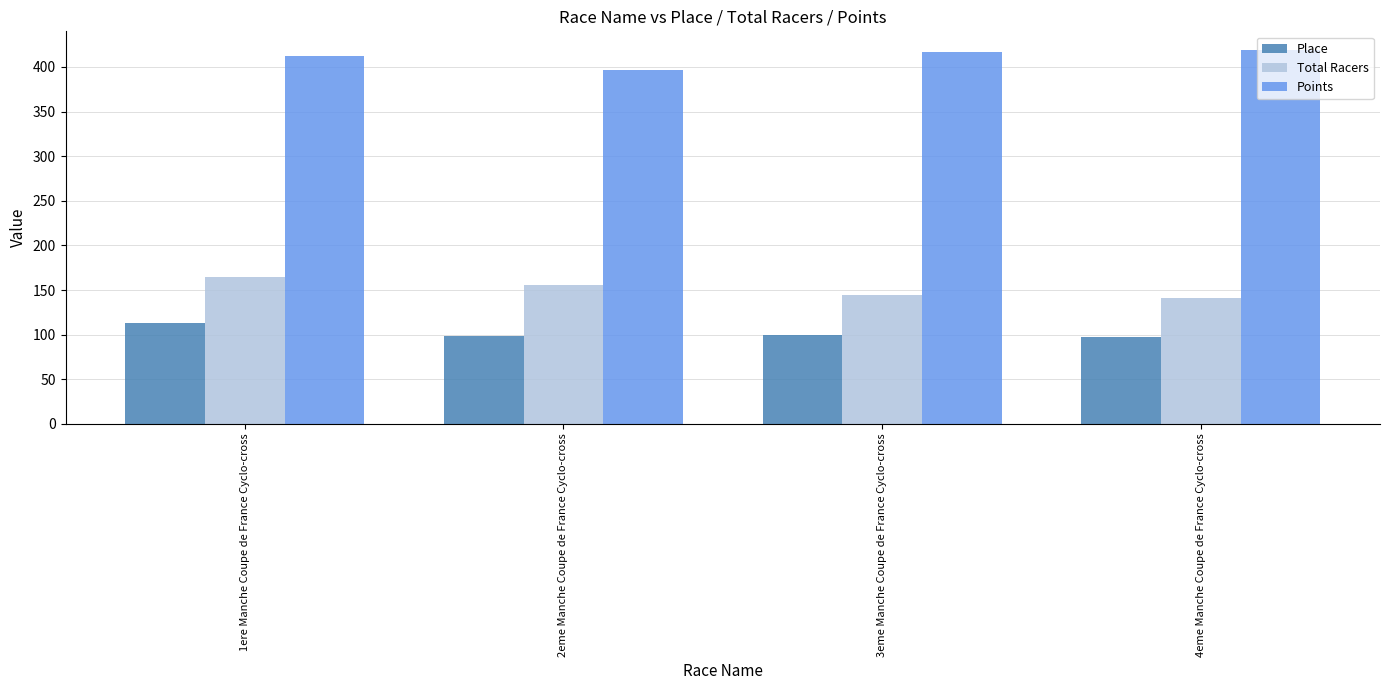

At which label is Total Racers closest to 153?

2eme Manche Coupe de France Cyclo-cross